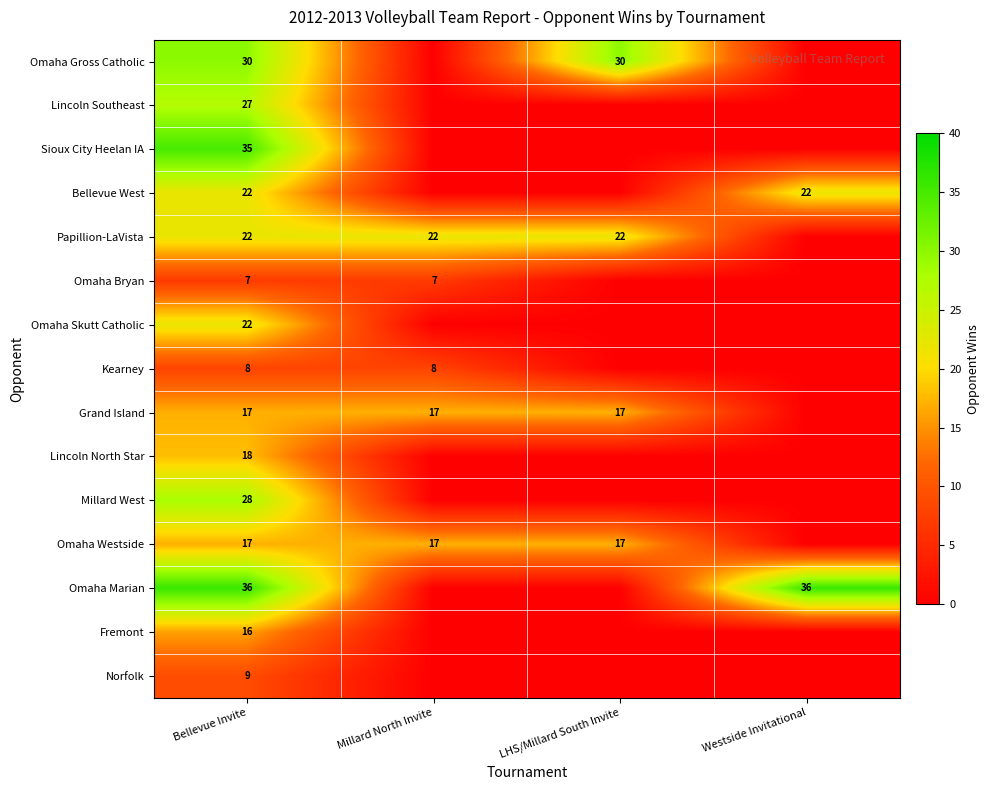

What is the difference between the highest and lowest values at Bellevue Invite?

29